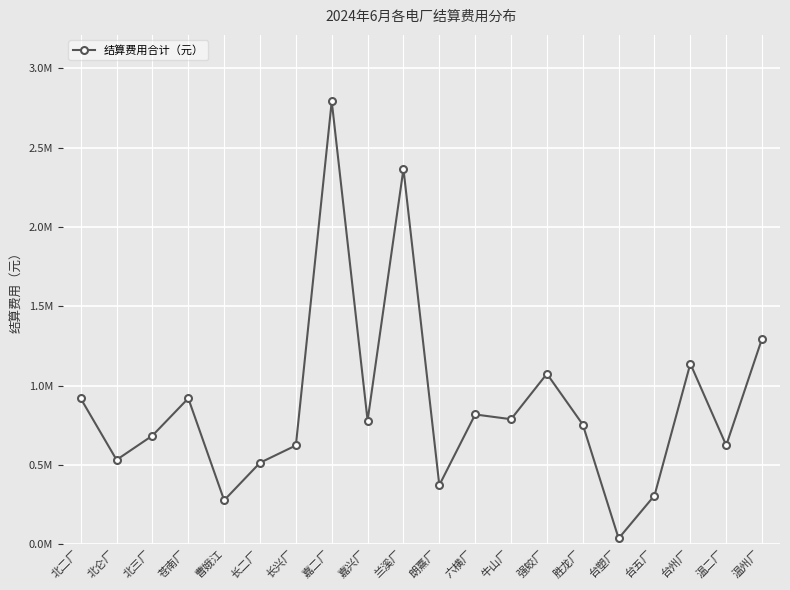

What is the difference between the maximum and second lowest values?

2516544.0